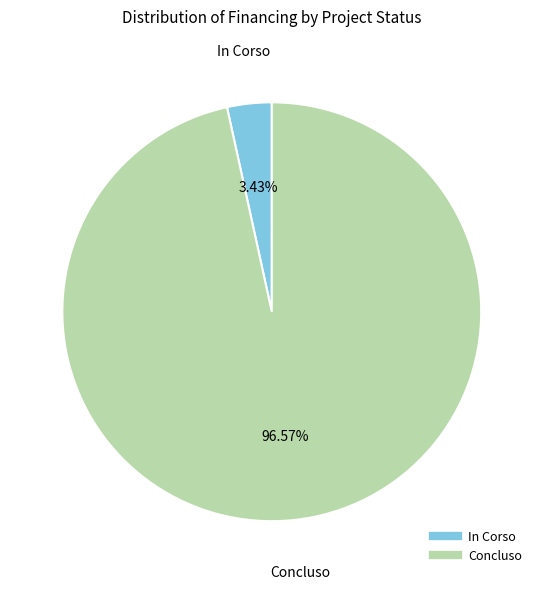

To the nearest percent, what percentage of the pie is In Corso?

3%